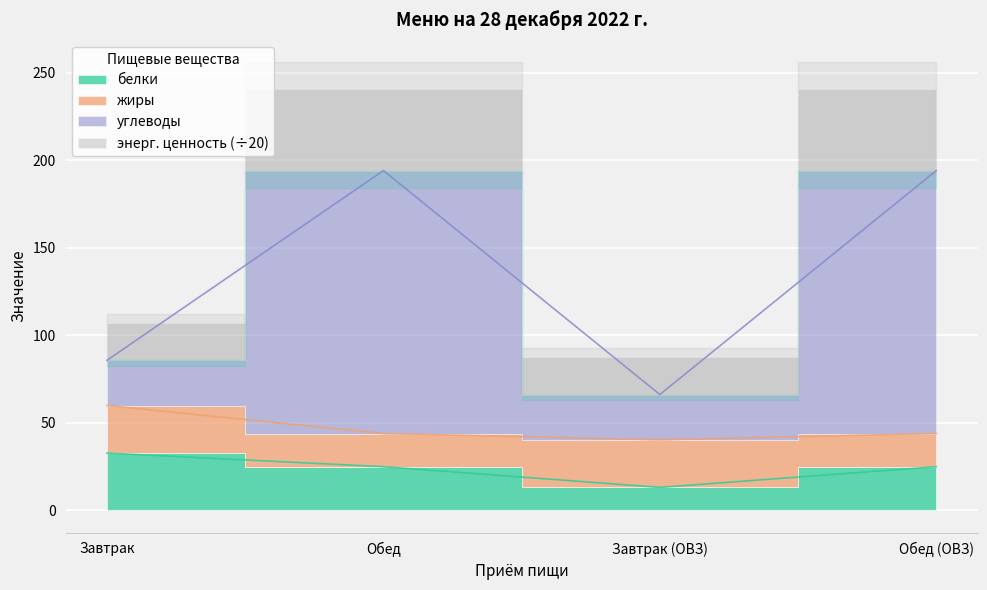

Is it true that белки equals 13.0 at Завтрак (ОВЗ)?

True